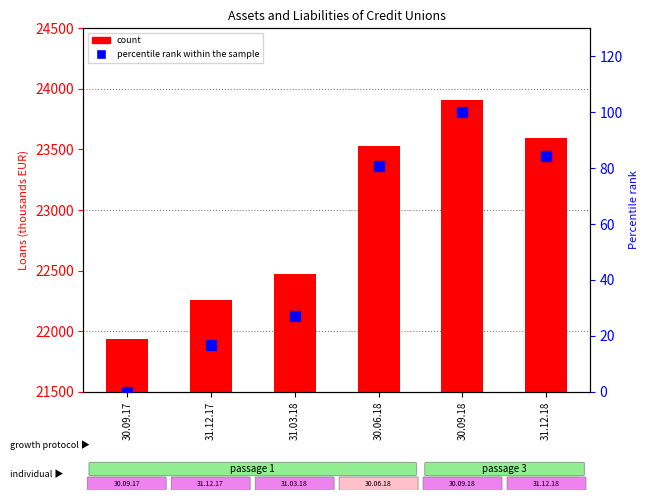

Which has a higher value, 31.12.18 or 31.03.18?

31.12.18